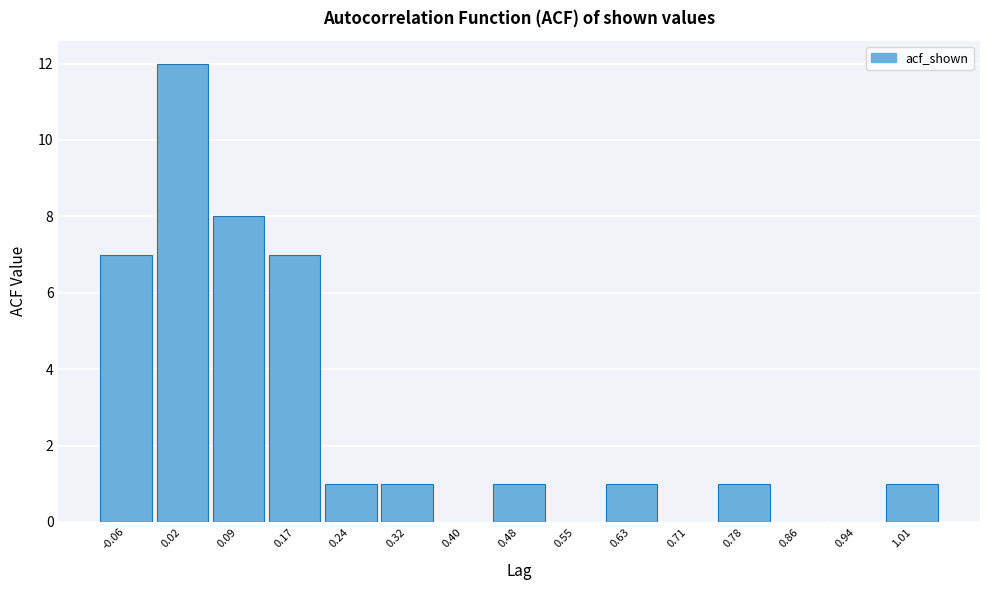

Which range on the x-axis has the tallest bar?

-0.02 to 0.05